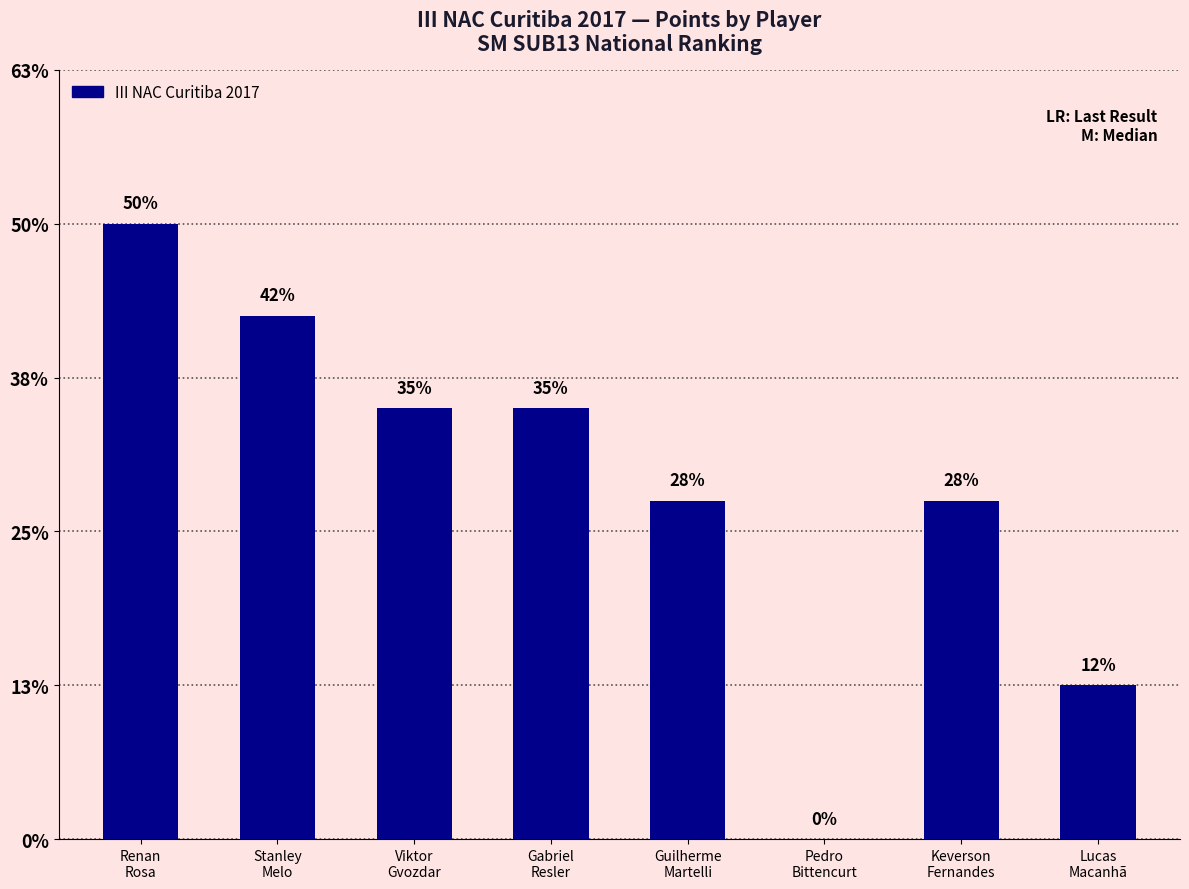

Between Viktor
Gvozdar and Gabriel
Resler, which is larger?

Viktor
Gvozdar